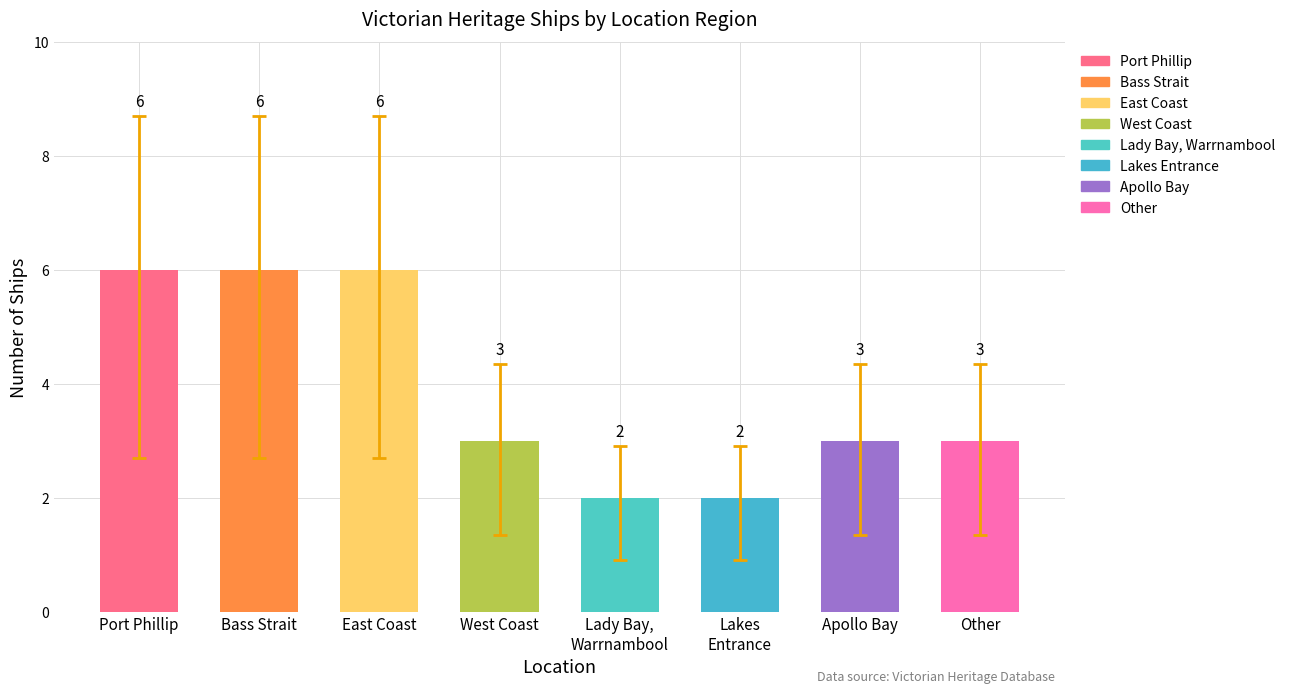

Reading left to right, list all the values displayed in this chart.

6	6	6	3	2	2	3	3